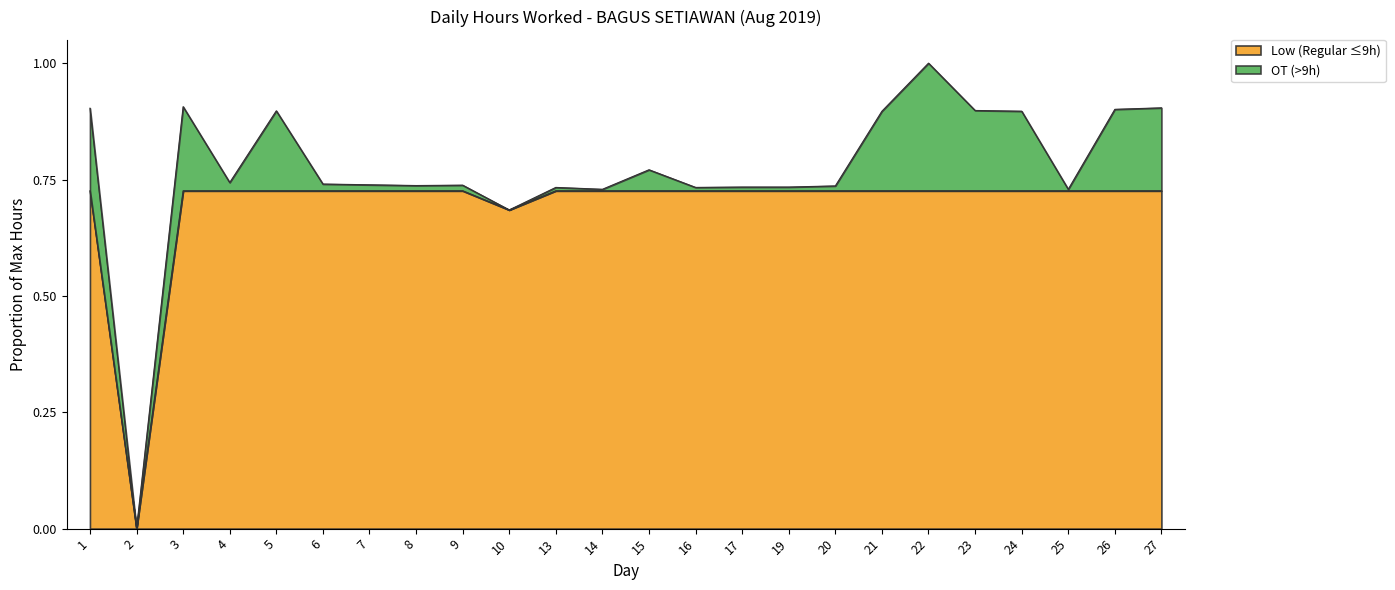

How many lines are shown in the chart?

2